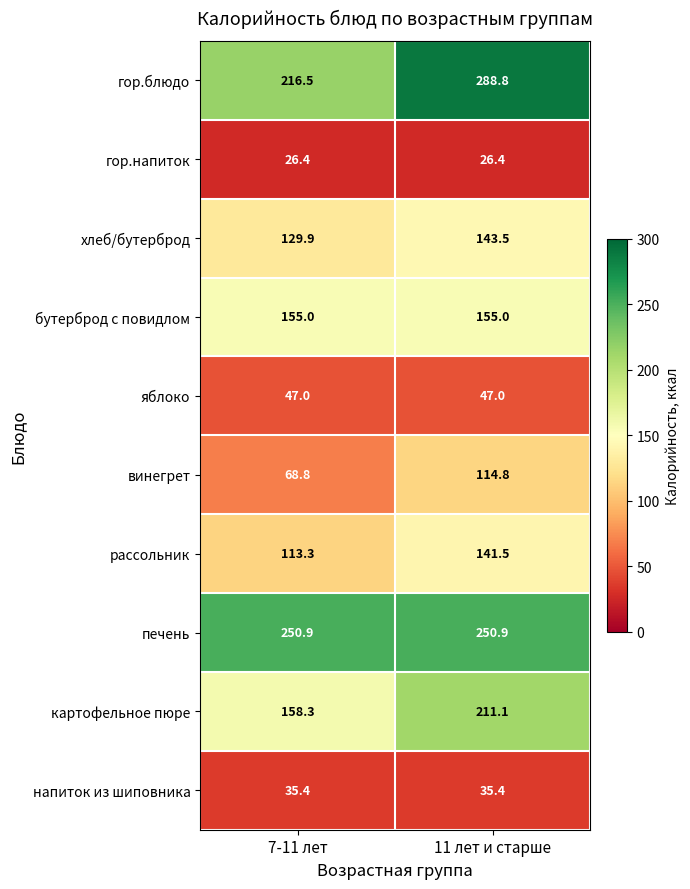

What is the smallest value displayed?

26.4